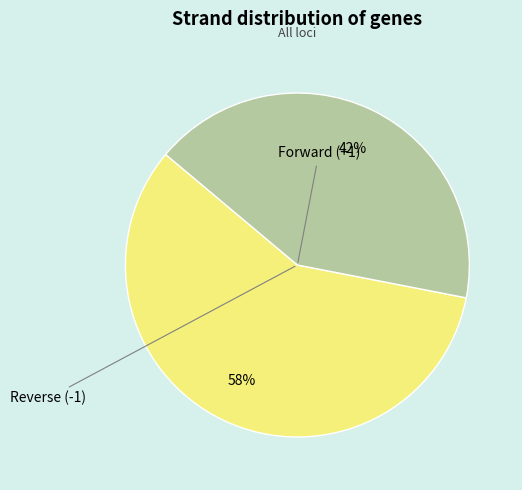

Is there any slice that represents more than half of the pie?

Yes